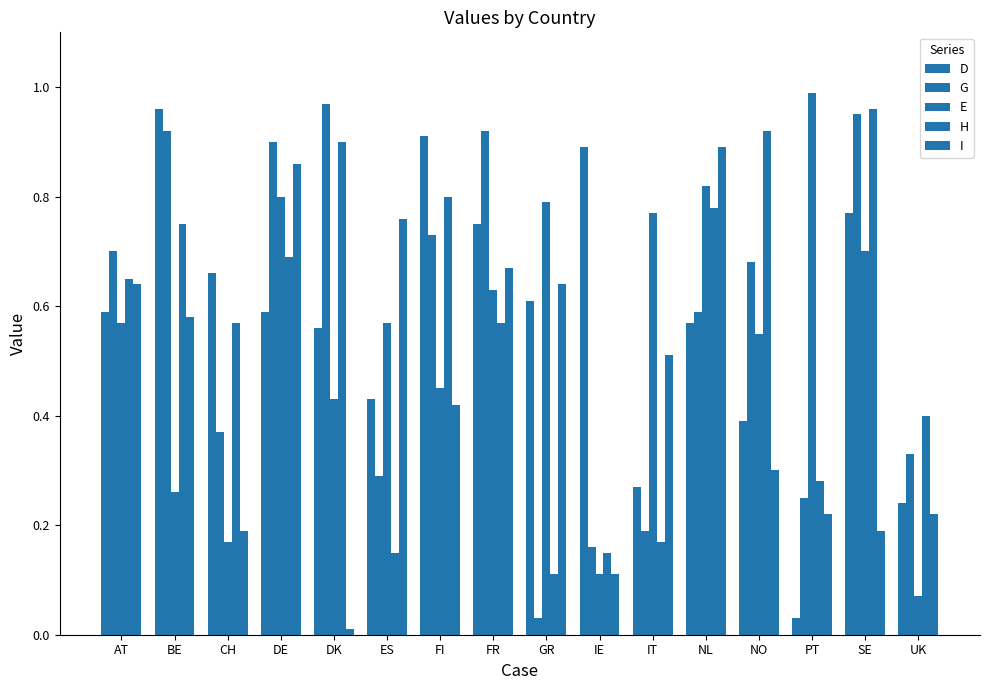

Which has a higher value, NO or UK?

NO